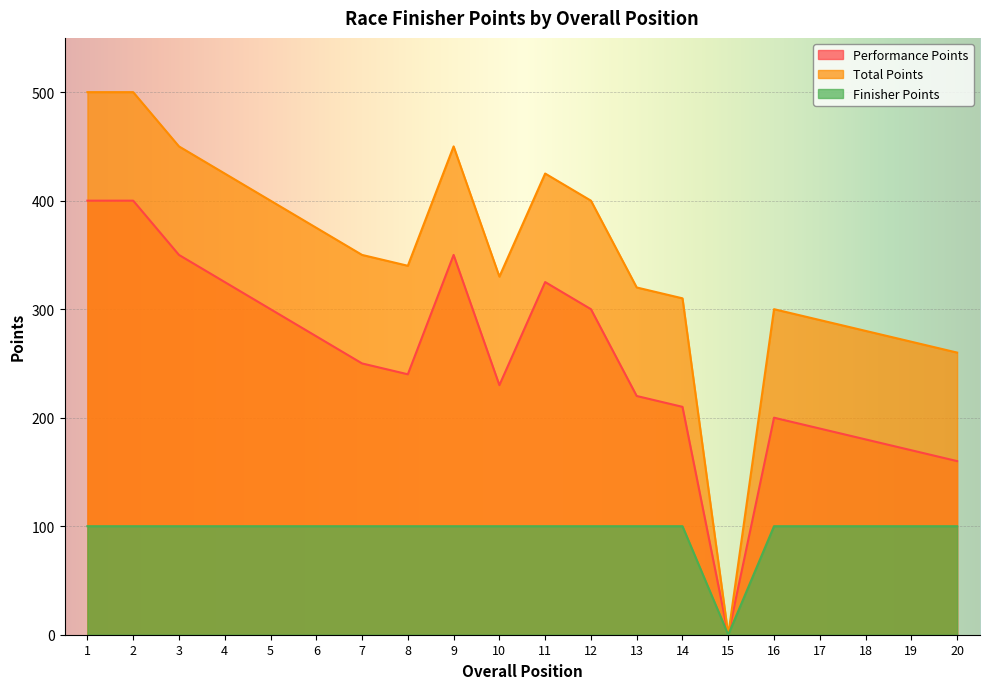

Reading left to right, transcribe all the data shown in this chart.

Performance Points: 400	400	350	325	300	275	250	240	350	230	325	300	220	210	0	200	190	180	170	160
Total Points: 500	500	450	425	400	375	350	340	450	330	425	400	320	310	0	300	290	280	270	260
Finisher Points: 100	100	100	100	100	100	100	100	100	100	100	100	100	100	0	100	100	100	100	100